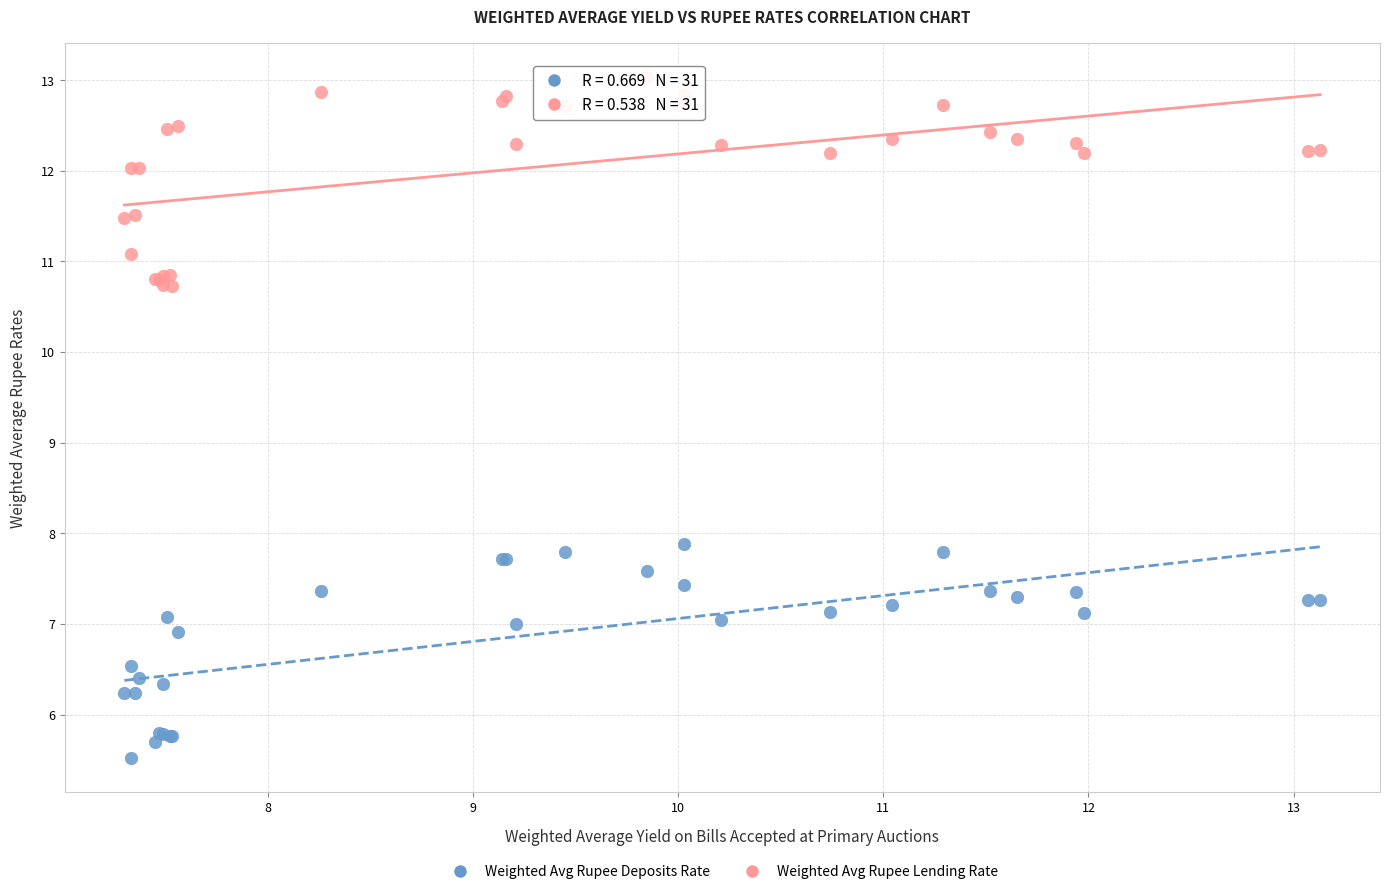

What is the X range (max minus min) for the scatter plot?

5.8